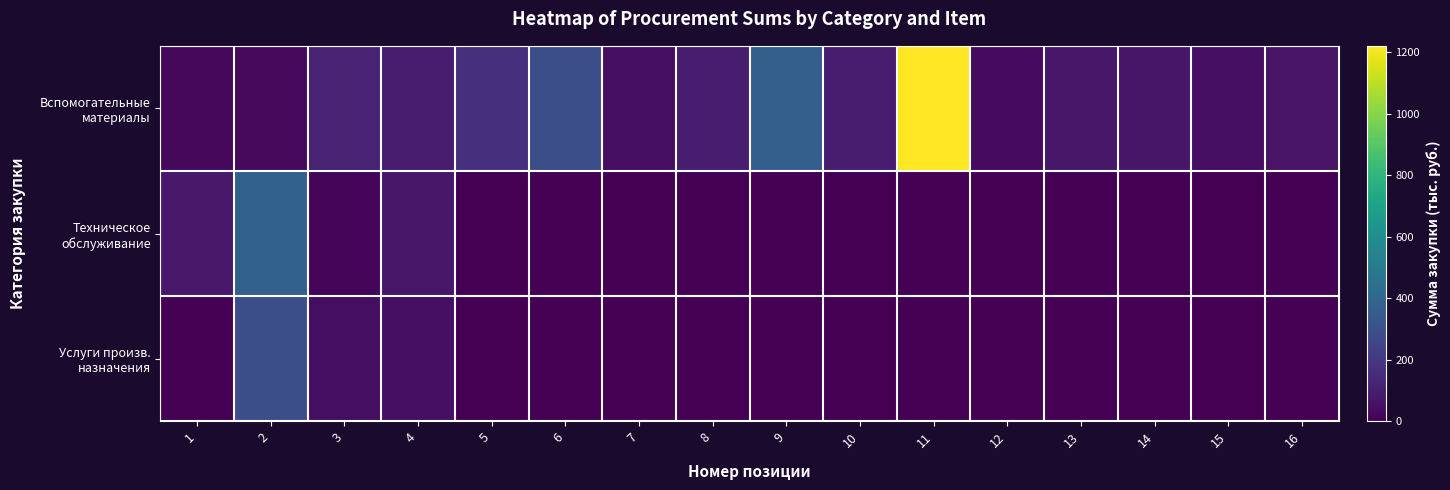

List the series in order of their peak value, lowest first.

Услуги произв. назначения, Техническое обслуживание, Вспомогательные материалы